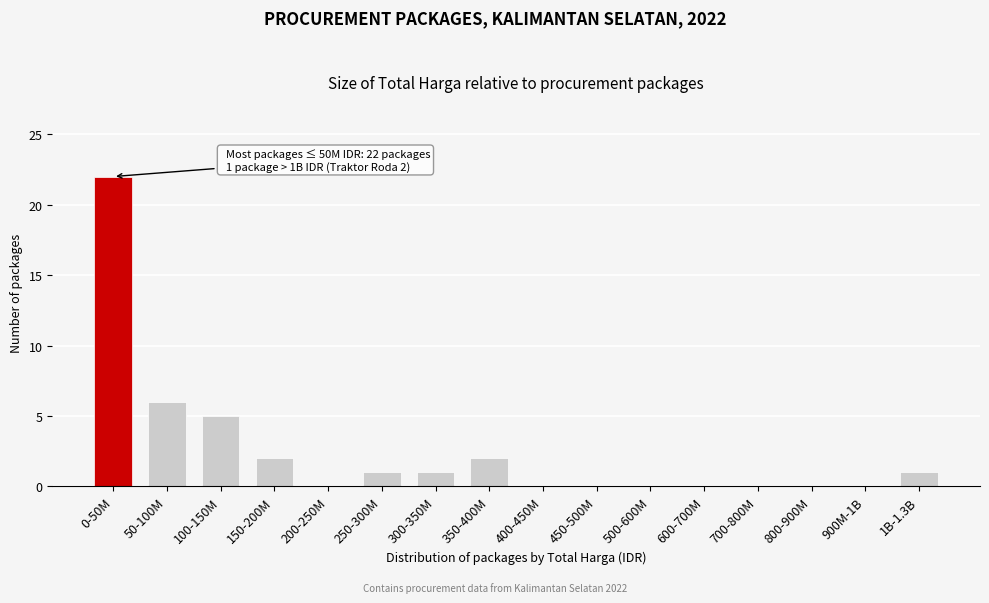

Reading right to left, list all the values displayed in this chart.

1B-1.3B=1	900M-1B=0	800-900M=0	700-800M=0	600-700M=0	500-600M=0	450-500M=0	400-450M=0	350-400M=2	300-350M=1	250-300M=1	200-250M=0	150-200M=2	100-150M=5	50-100M=6	0-50M=22